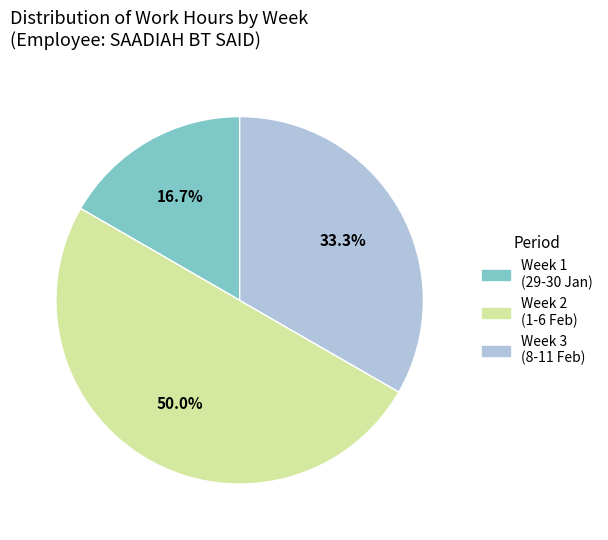

How many slices are in this pie chart?

3